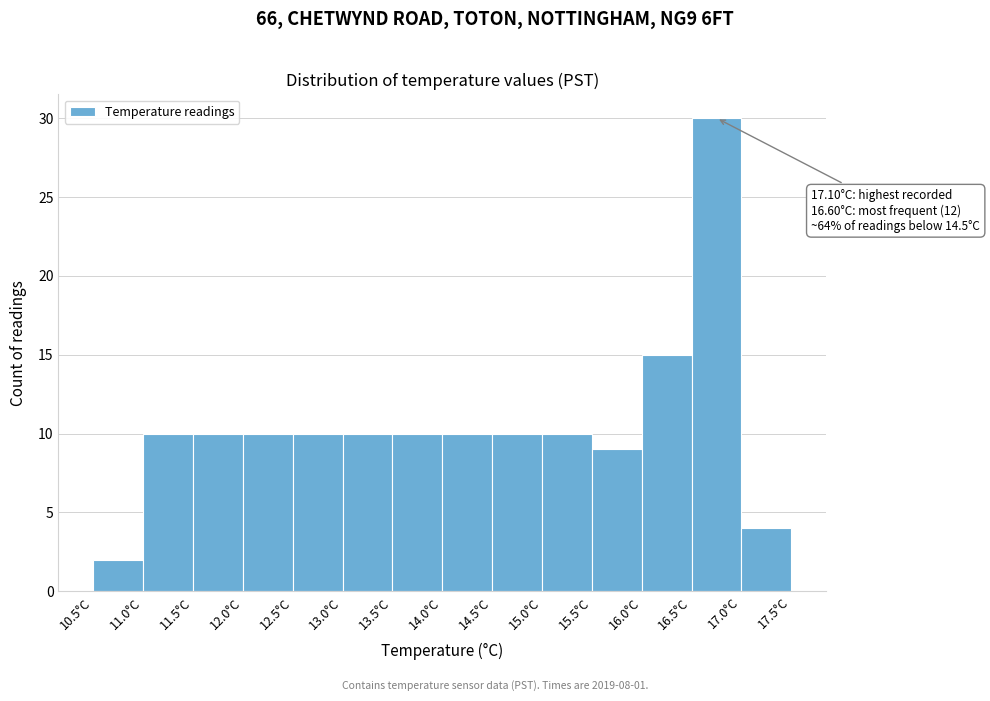

Which range on the x-axis has the tallest bar?

16.5 to 17.0